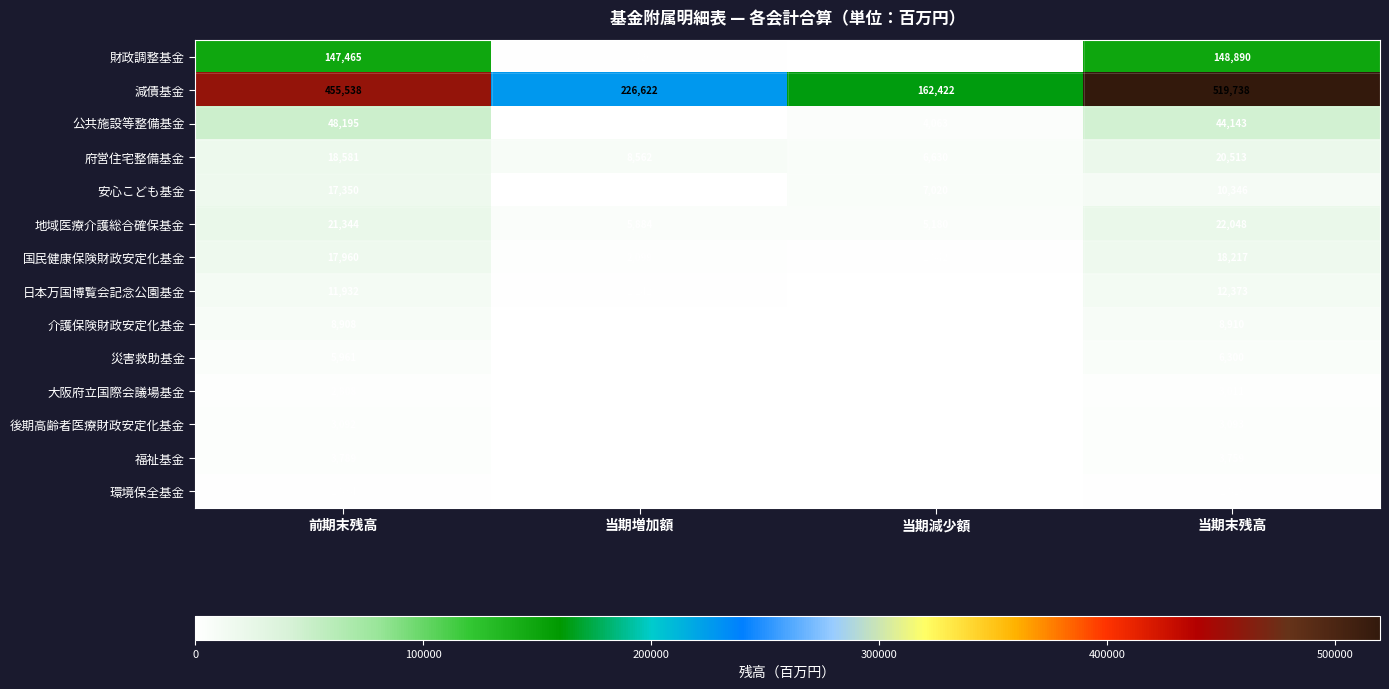

Rank the categories by 減債基金 value from lowest to highest.

当期減少額, 当期増加額, 前期末残高, 当期末残高